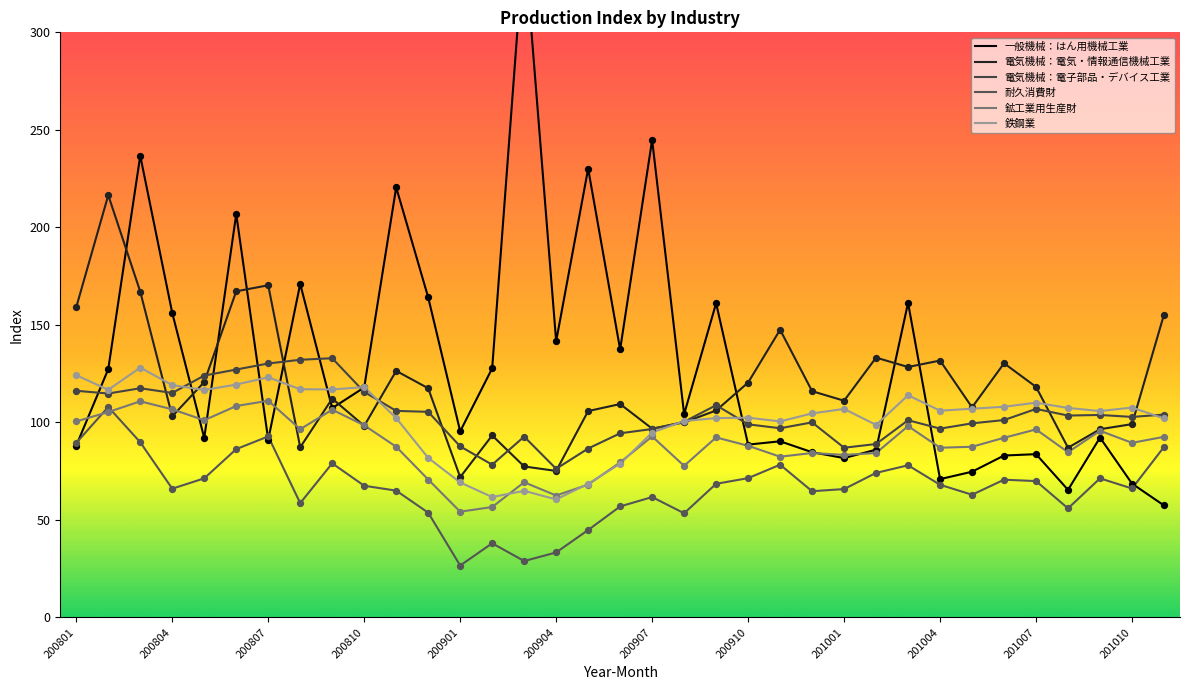

What is the total value across all series at 28?

539.3